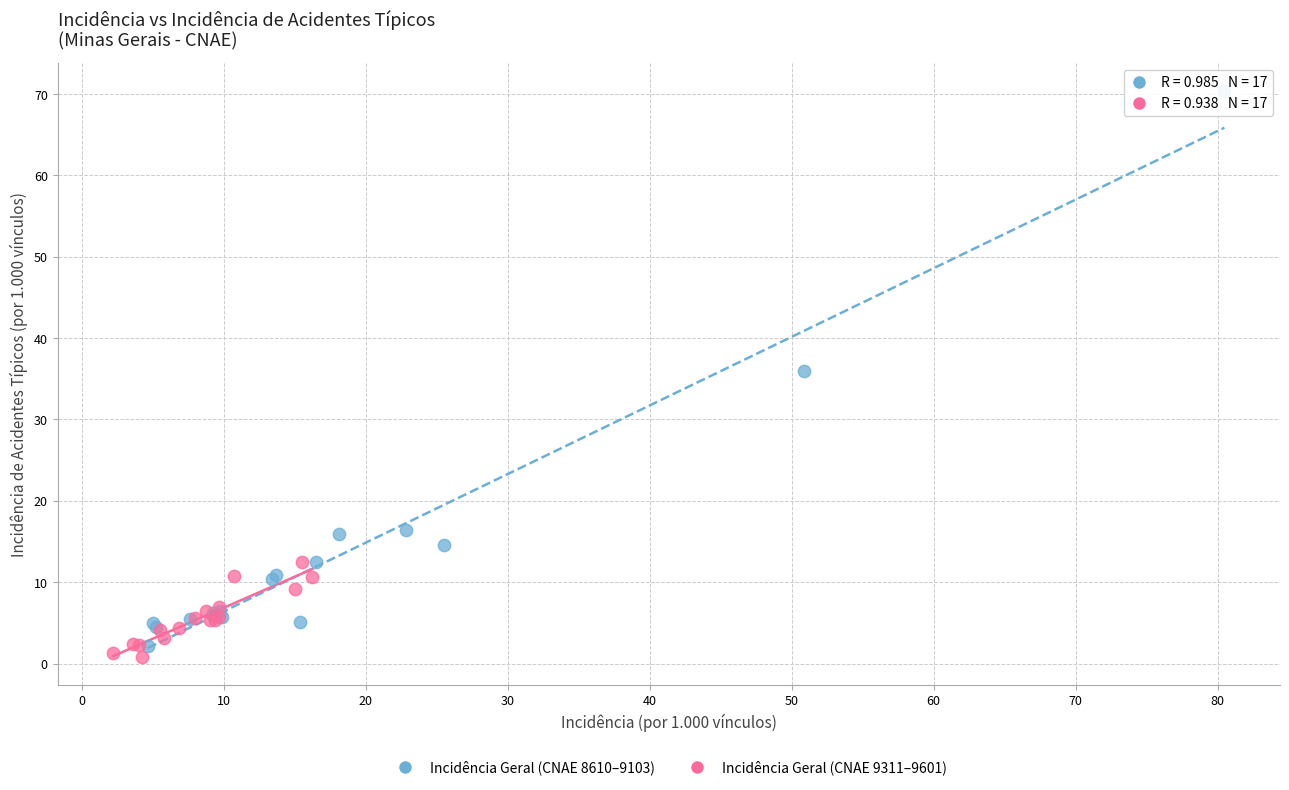

What are all the series names shown in the legend?

Incidência Geral (CNAE 8610–9103), Incidência Geral (CNAE 9311–9601)